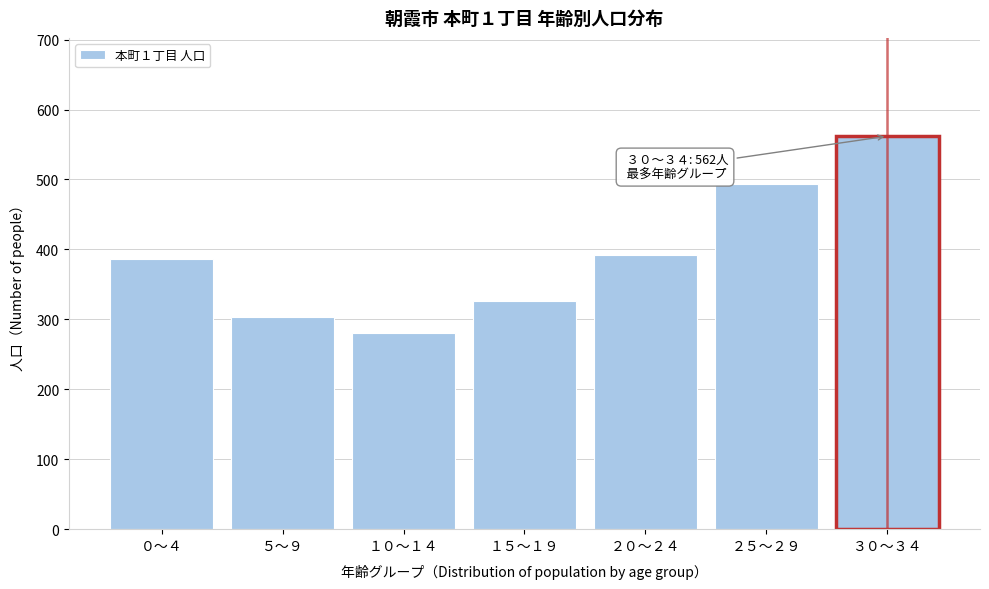

Reading left to right, list all the values displayed in this chart.

０～４=386	５～９=304	１０～１４=280	１５～１９=326	２０～２４=392	２５～２９=493	３０～３４=562